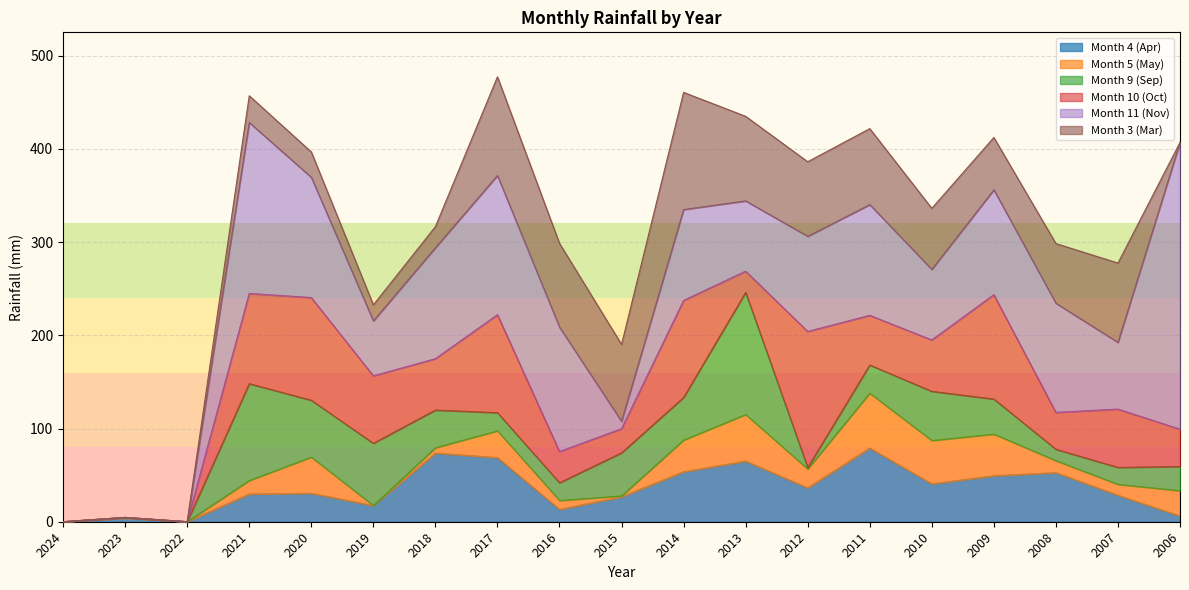

What is the value of the Month 9 (Sep) point at the 8th from the left?

19.5